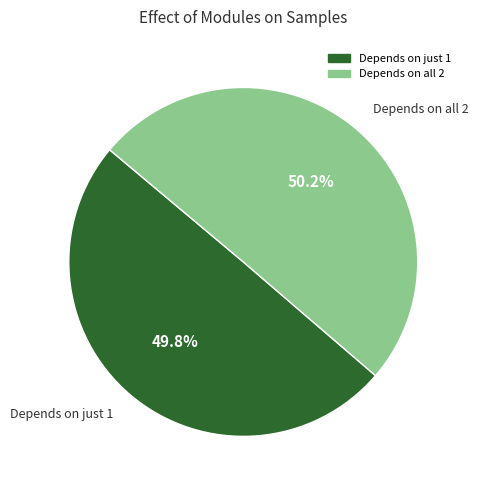

What is the ratio of the value at Depends on all 2 to the value at Depends on just 1?

1.0